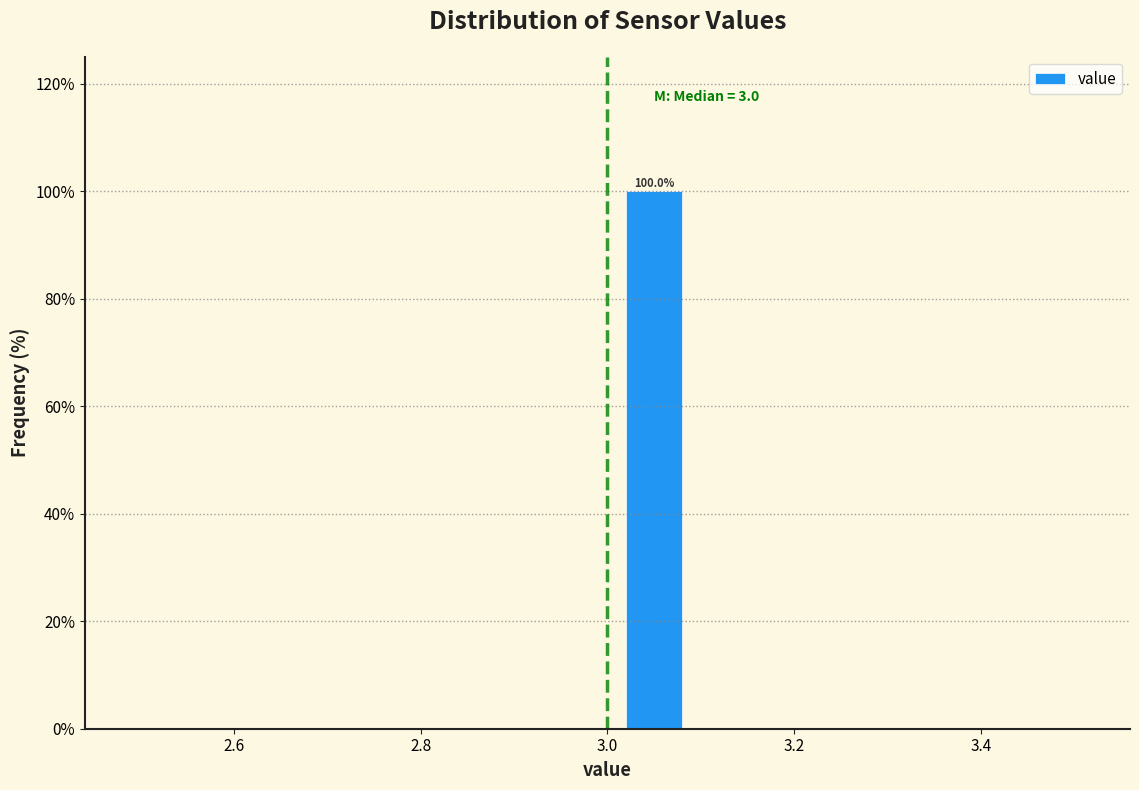

Which range on the x-axis has the tallest bar?

3.0 to 3.1